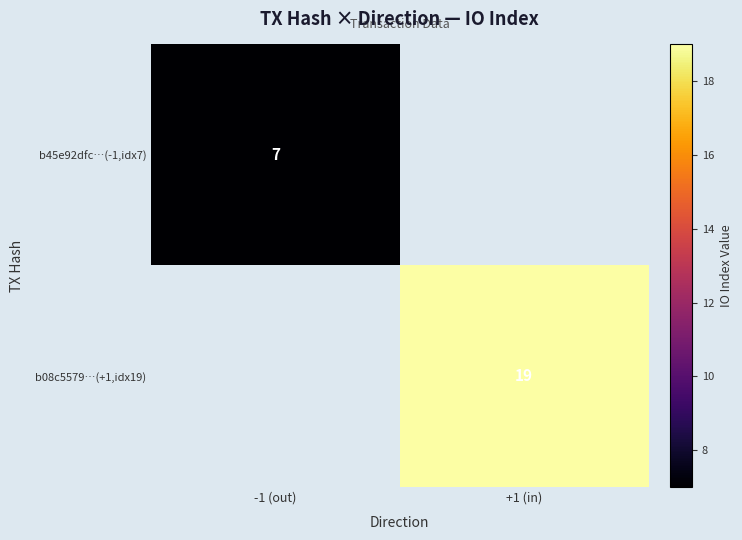

The value of b08c5579…(+1,idx19) at +1 (in) is 4. True or false?

False